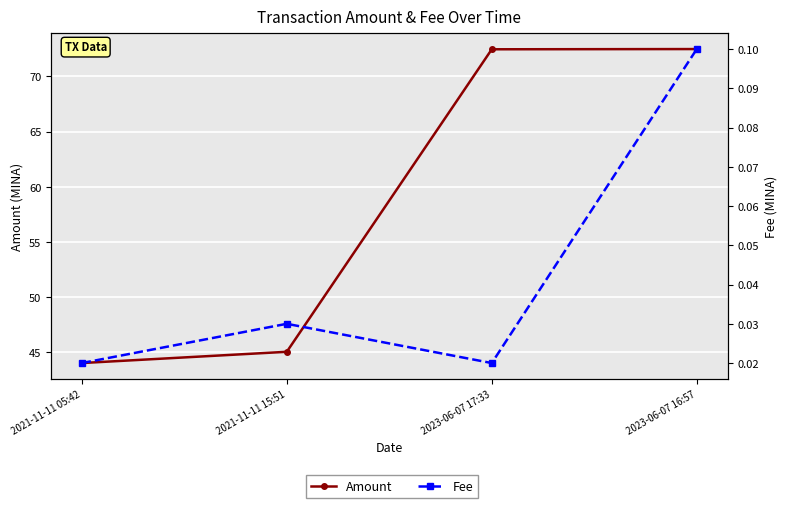

What is the minimum value for Amount?

44.0